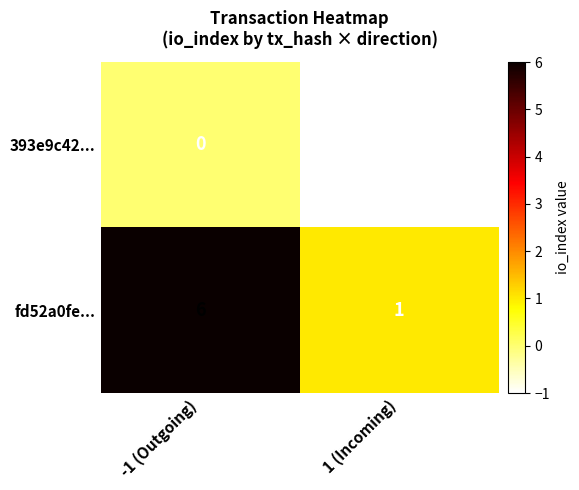

What is the average value of the fd52a0fe... series?

4